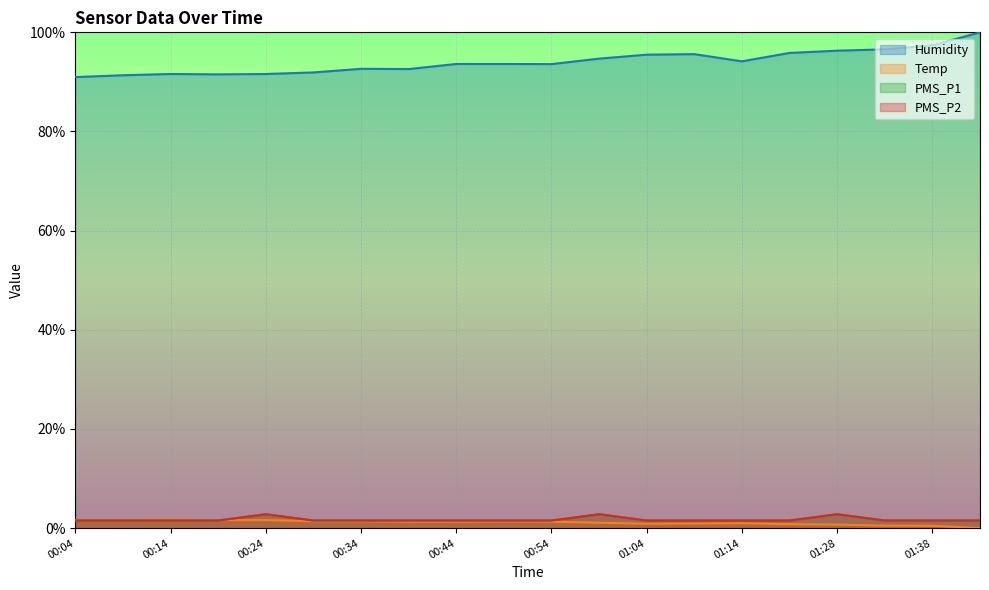

What is the label of the 19th point from the right?

00:09